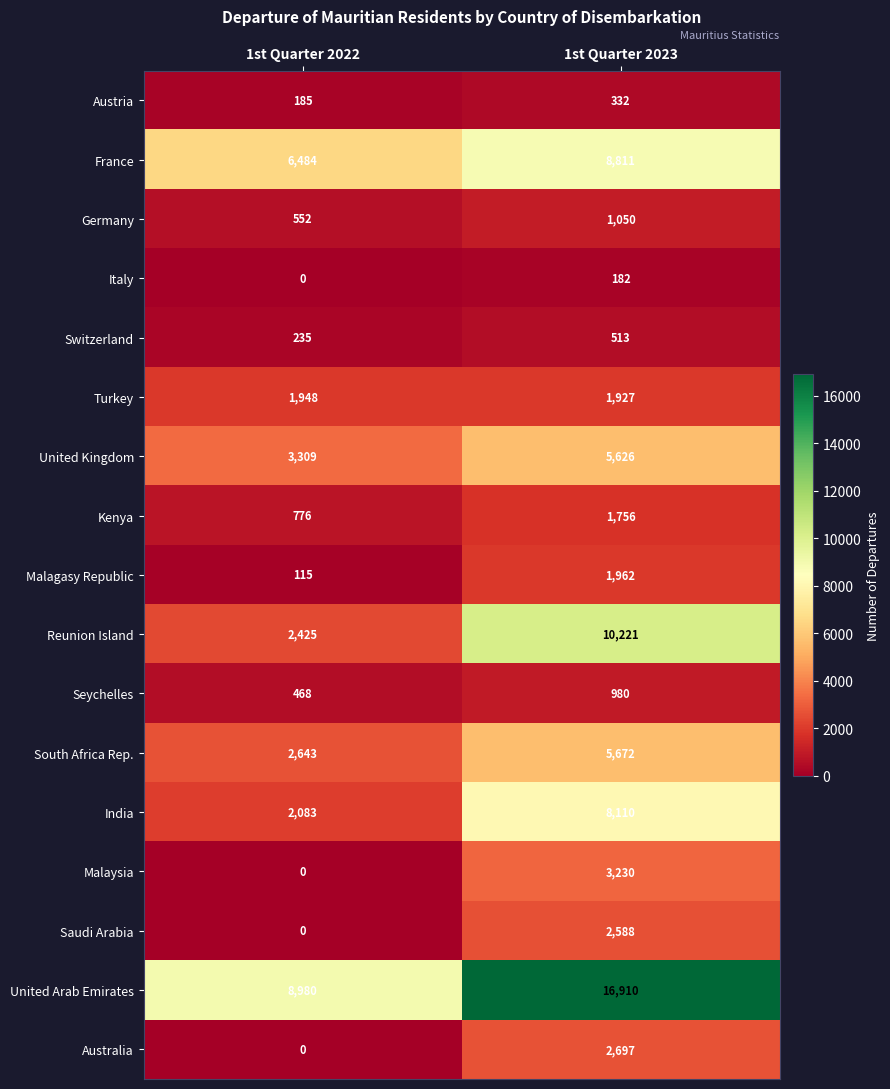

The value of Germany at 1st Quarter 2023 is 1050. True or false?

True